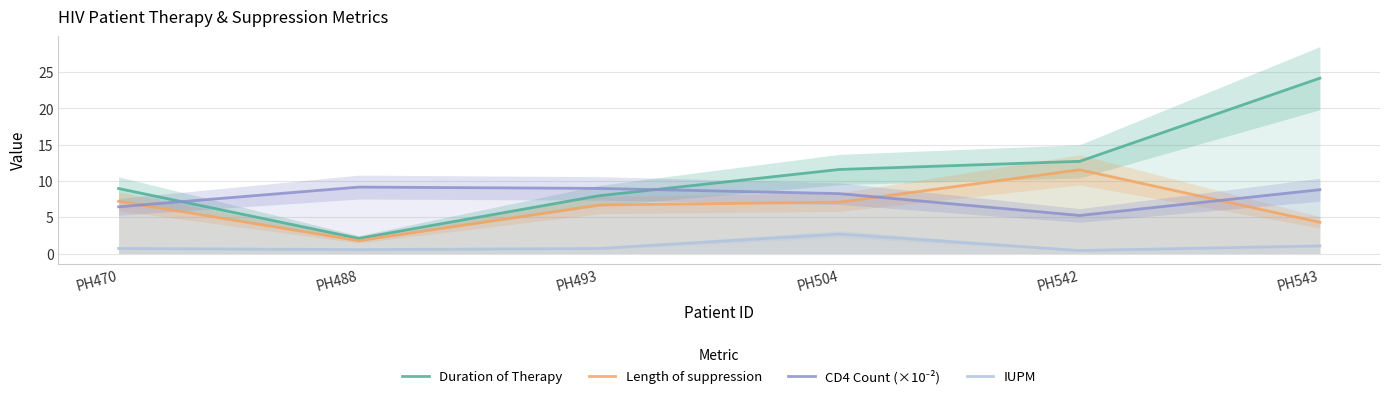

True or false: CD4 Count (×10⁻²) has a value of 8.8 at PH543.

True